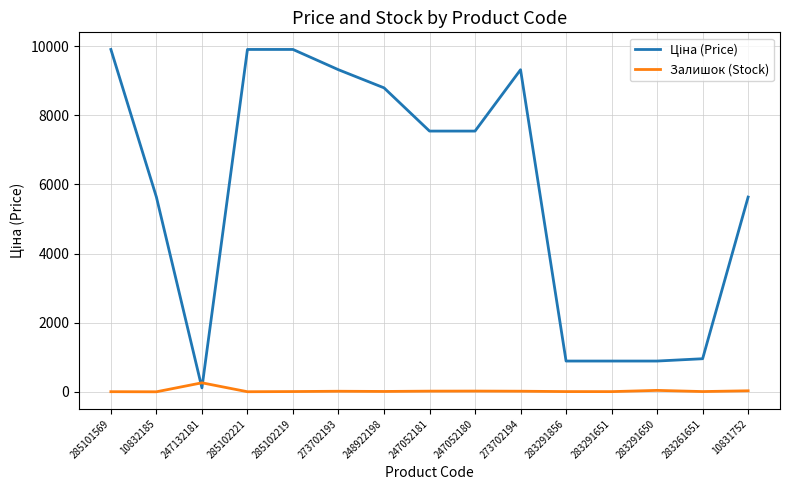

What is the greatest value displayed?

9908.5